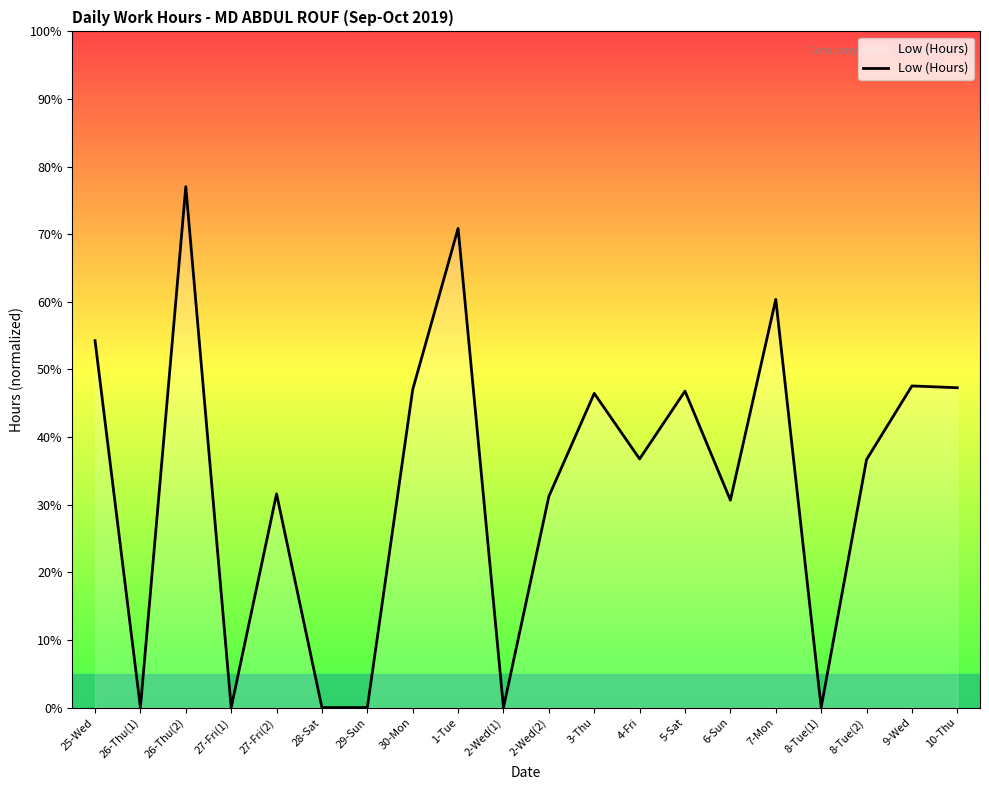

Is it true that the value at 2-Wed(2) is 31.2?

True